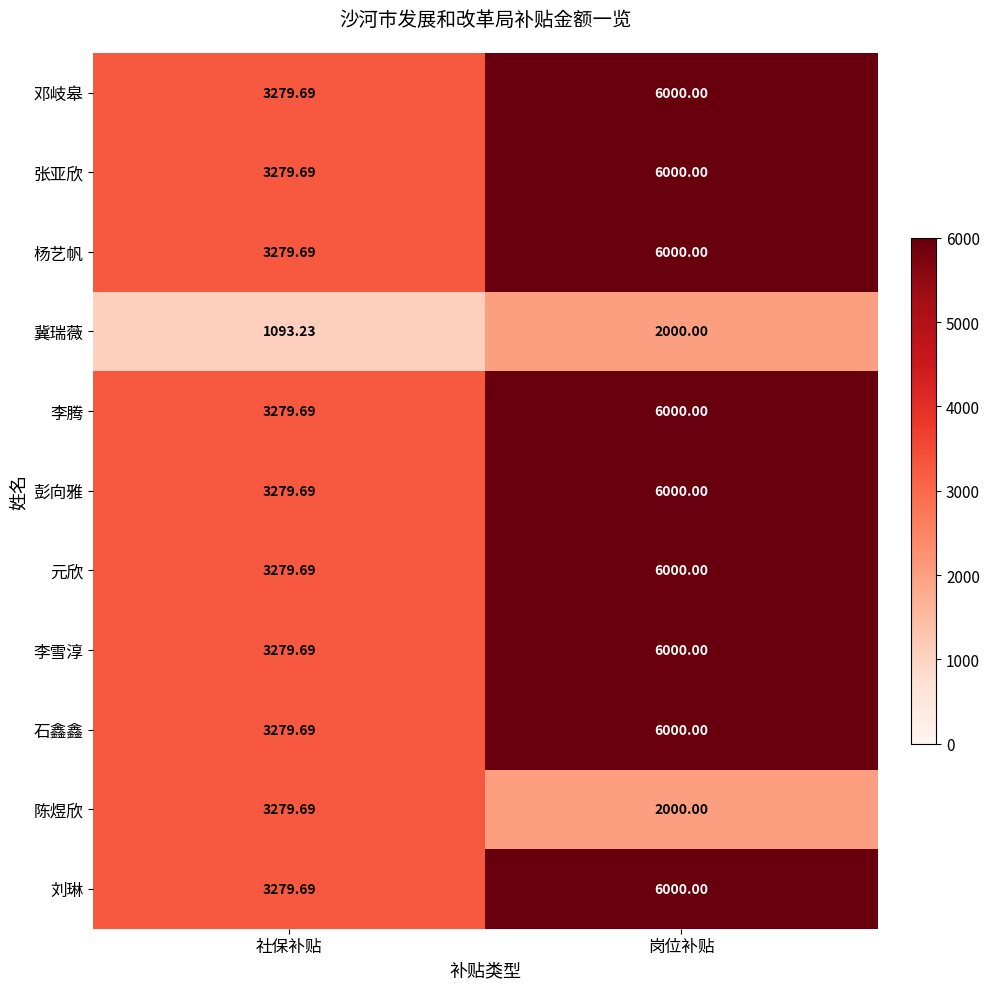

At which category is the sum across all series the highest?

岗位补贴